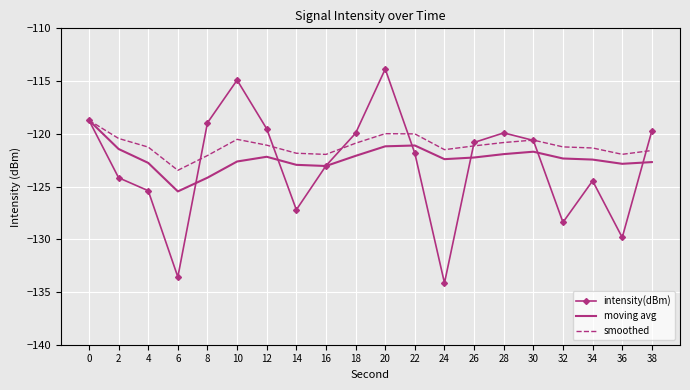

True or false: smoothed has more than 2 interior local peaks.

True